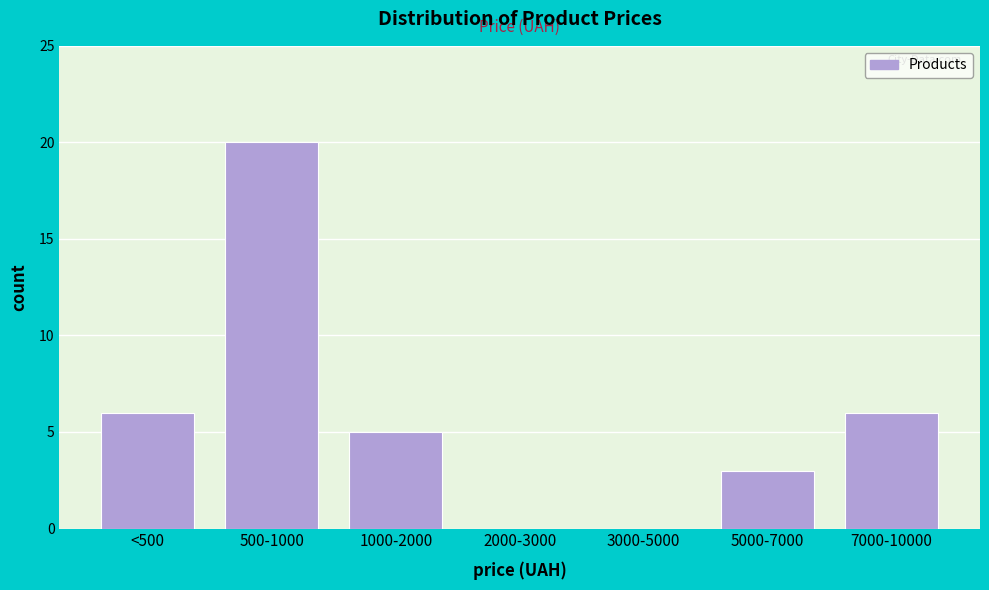

Reading left to right, list all the values displayed in this chart.

<500=6	500-1000=20	1000-2000=5	2000-3000=0	3000-5000=0	5000-7000=3	7000-10000=6